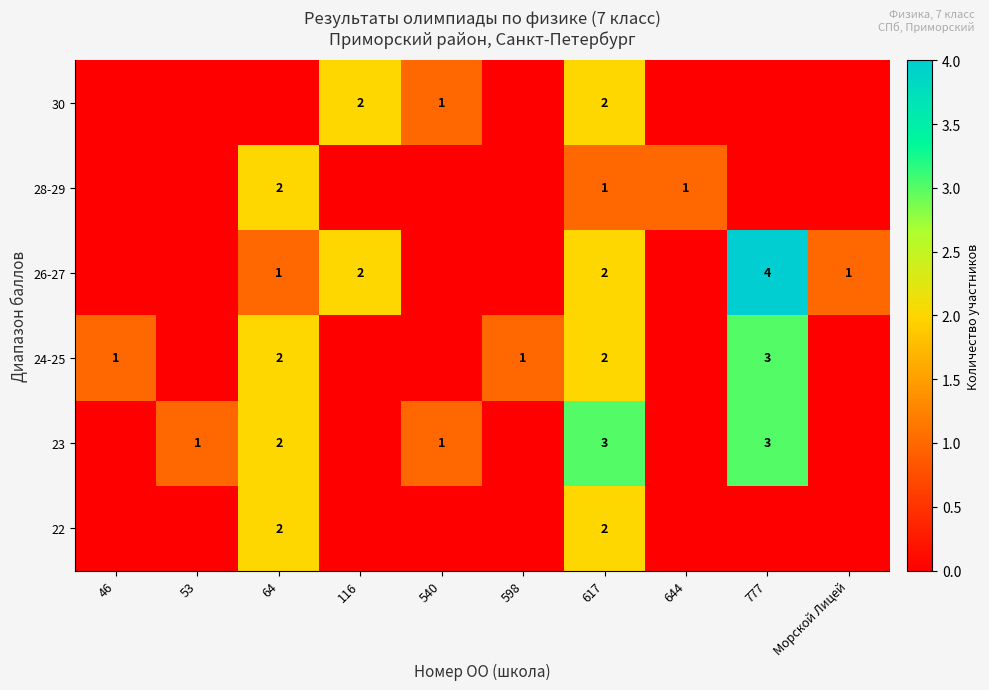

Is it true that 24-25 equals 1 at 598?

True